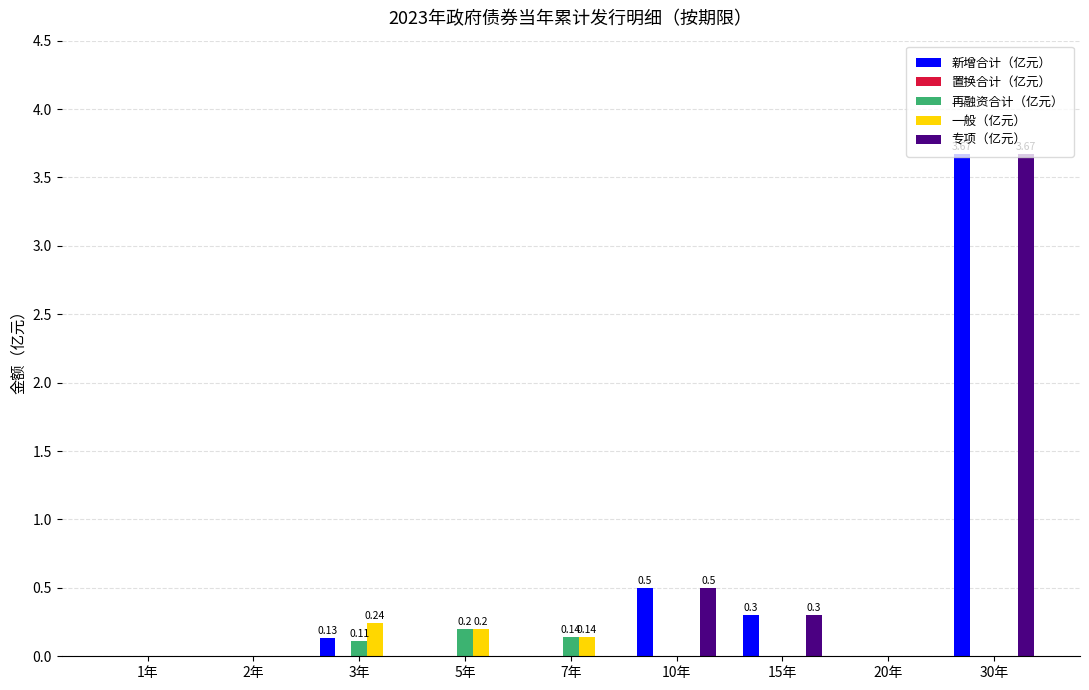

True or false: 新增合计（亿元） has a value of 0.2 at 10年.

False